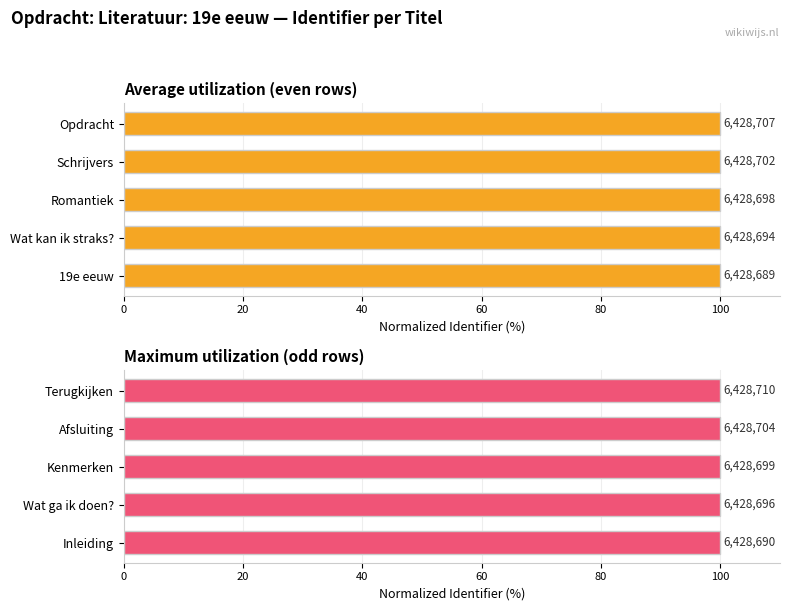

The Average utilization (even rows) series shows 100.0 at Opdracht. True or false?

True